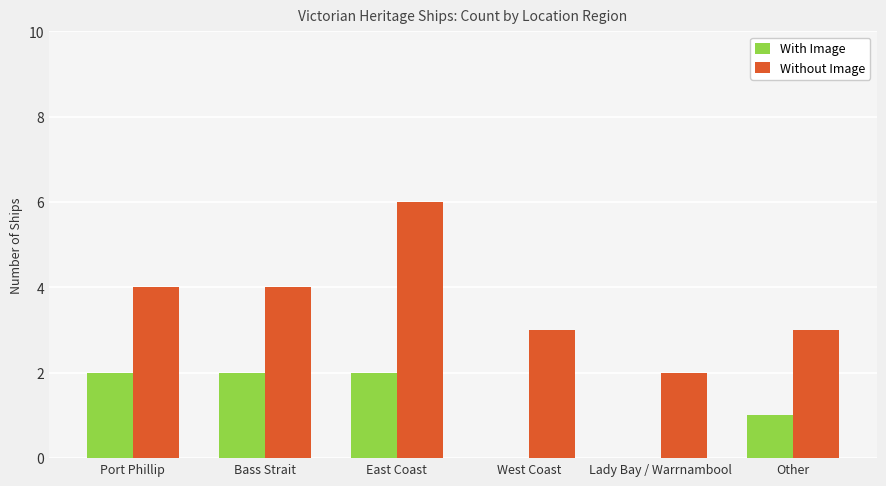

Are the bars horizontal?

No